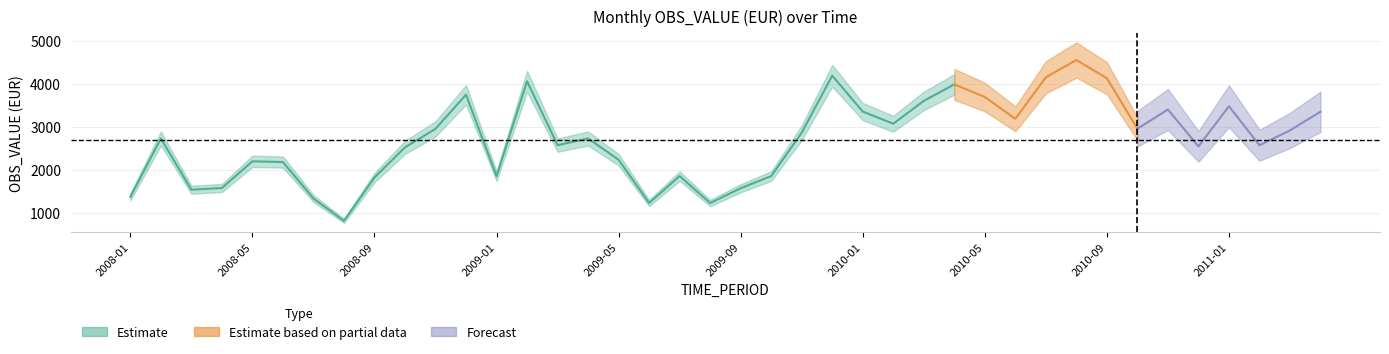

How many interior local valleys (lower than both neighbors) does the data have?

11